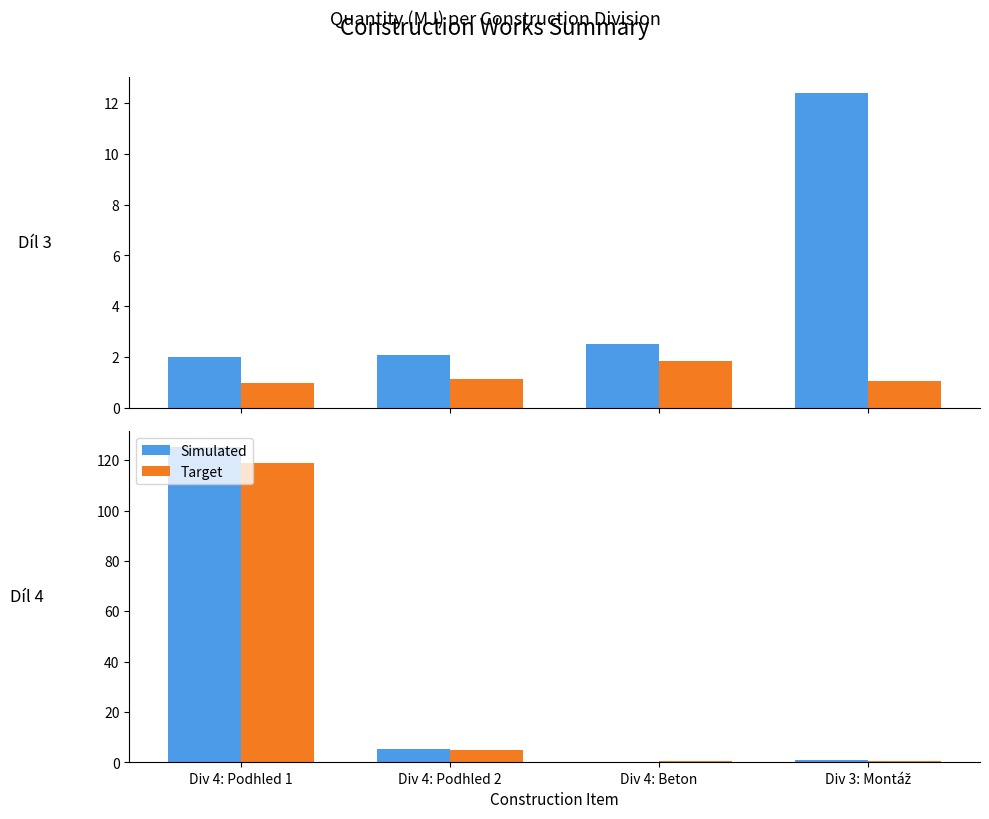

What is the label of the 1st bar from the right?

Div 3: Montáž